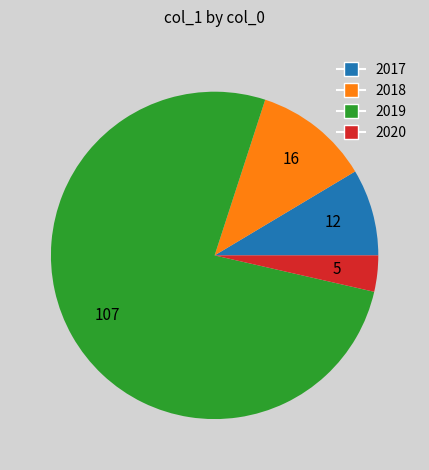

Count the number of slices in the pie.

4